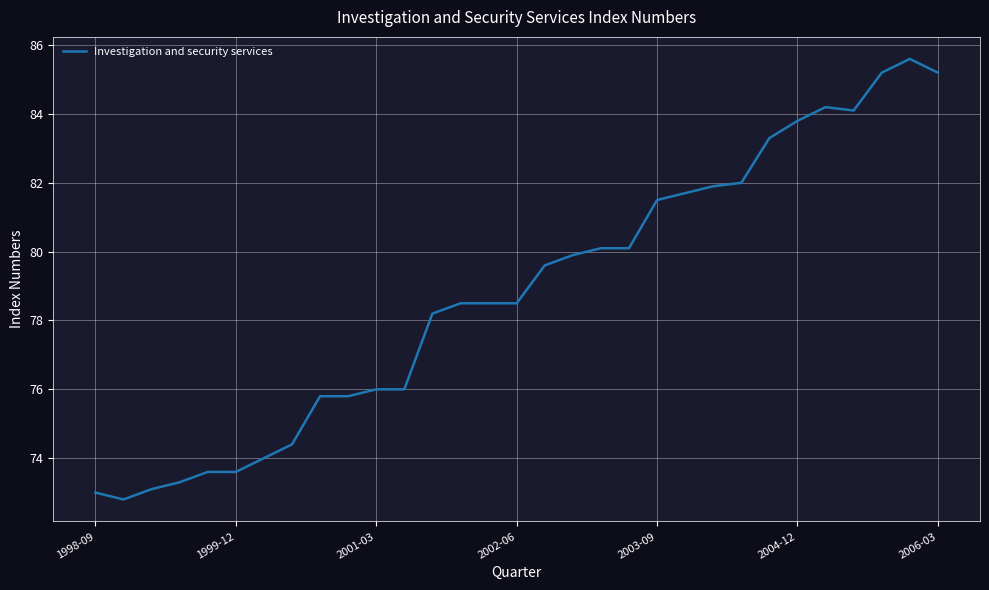

What is the difference between the maximum and minimum values?

12.8